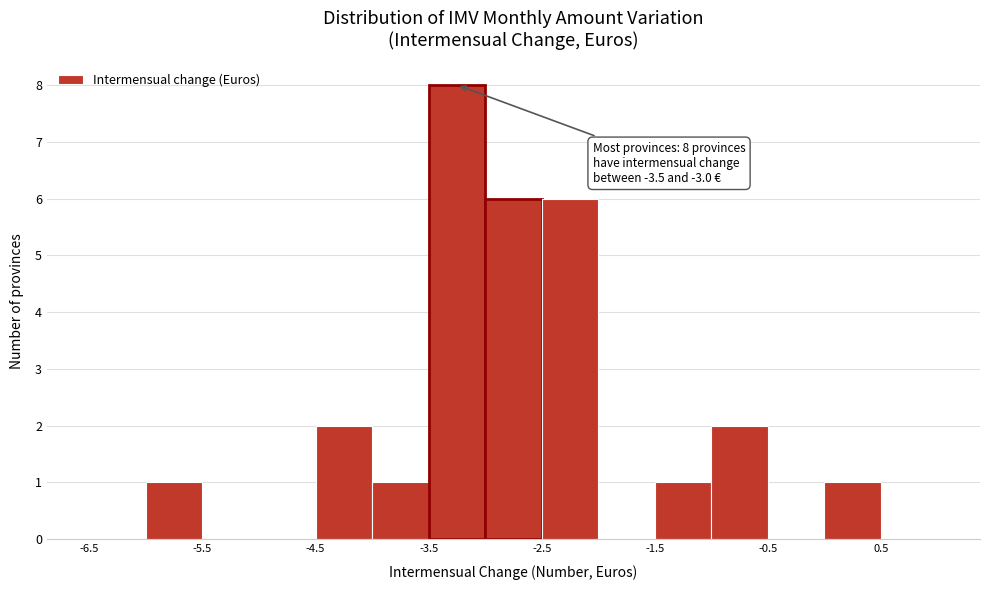

Over which range of the x-axis is the bar tallest?

-3.5 to -3.0